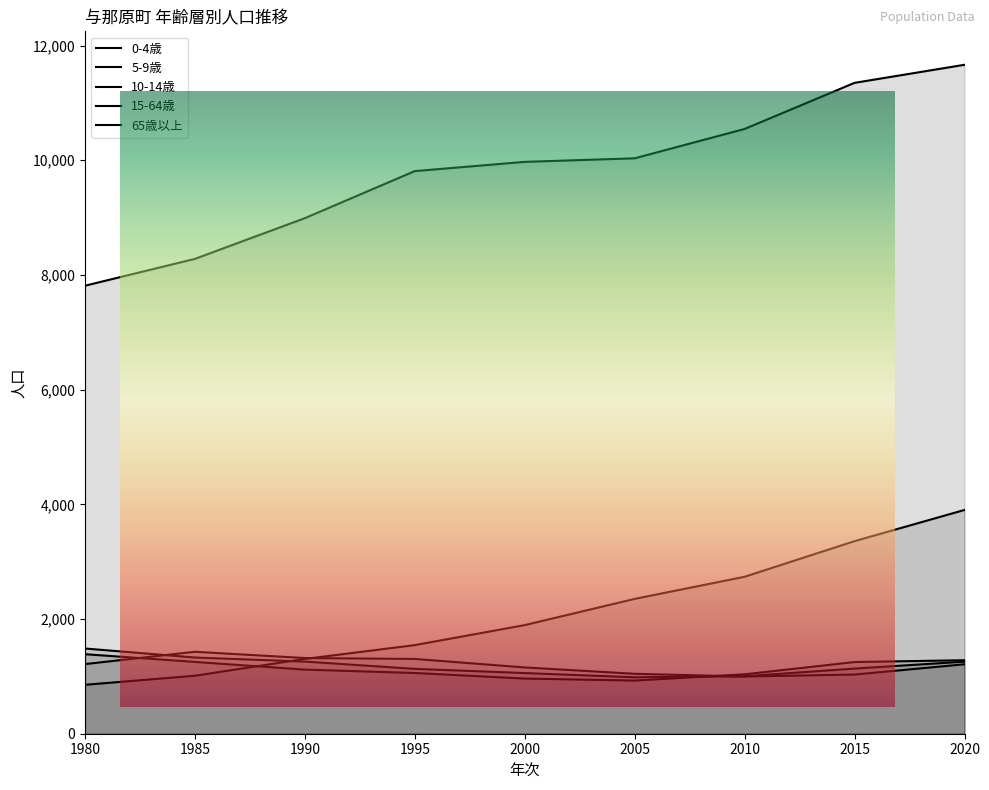

Which series changed the most between 1985 and 1990?

15-64歳